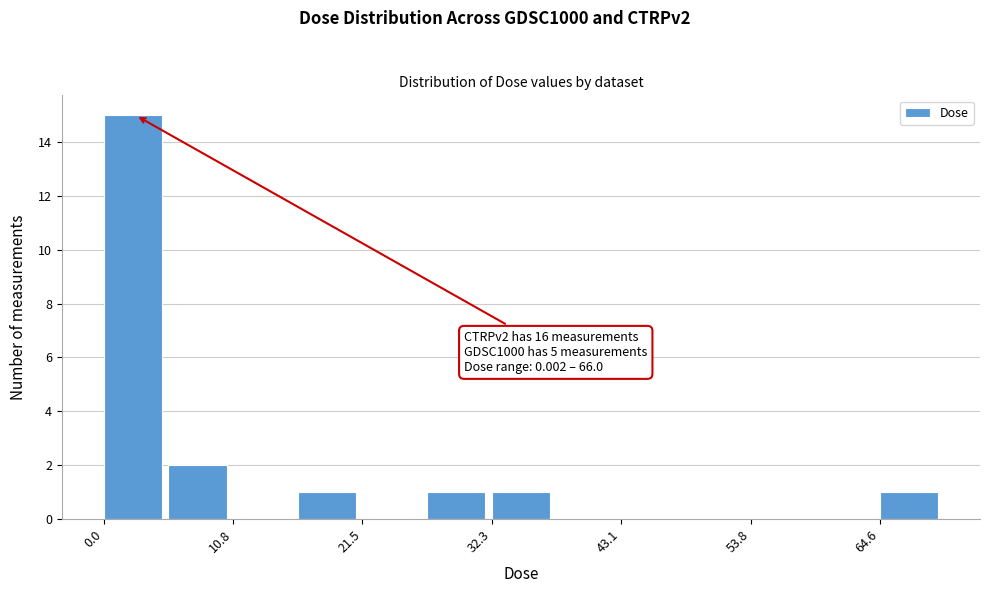

Around what value on the x-axis is the tallest bar? Give the approximate position of its centre, as read against the axis.

2